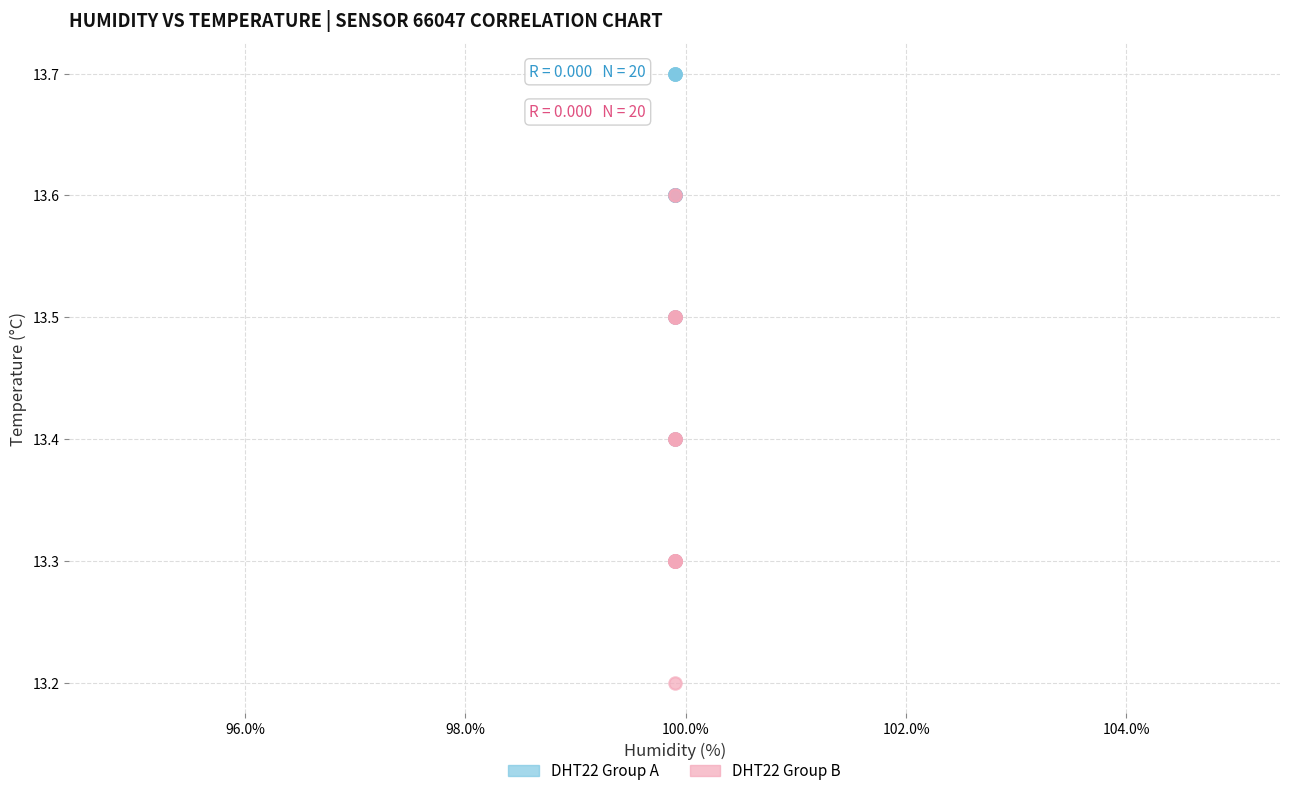

What are all the series names shown in the legend?

DHT22 Group A, DHT22 Group B